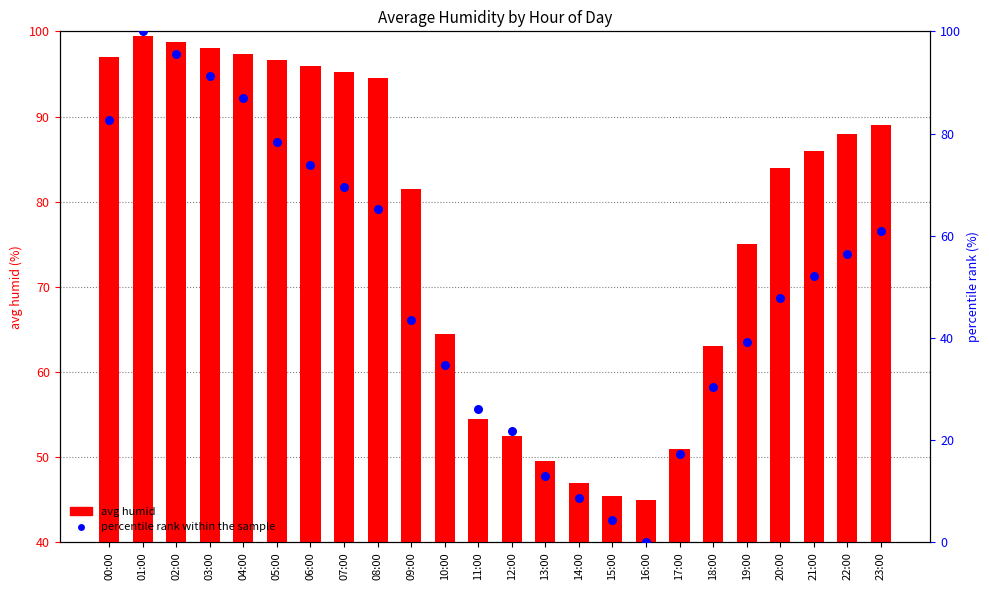

Which series has the largest total across all categories?

avg humid